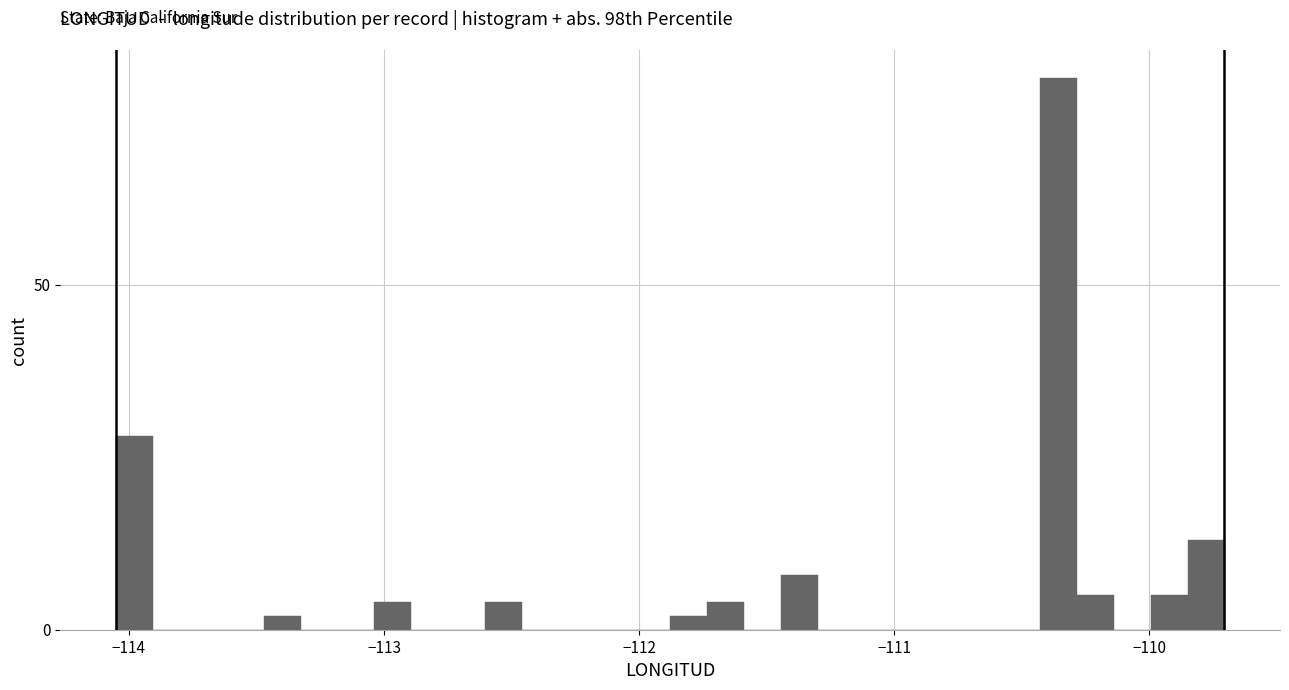

Read against the x-axis, roughly where is the centre of the tallest bar?

-110.4